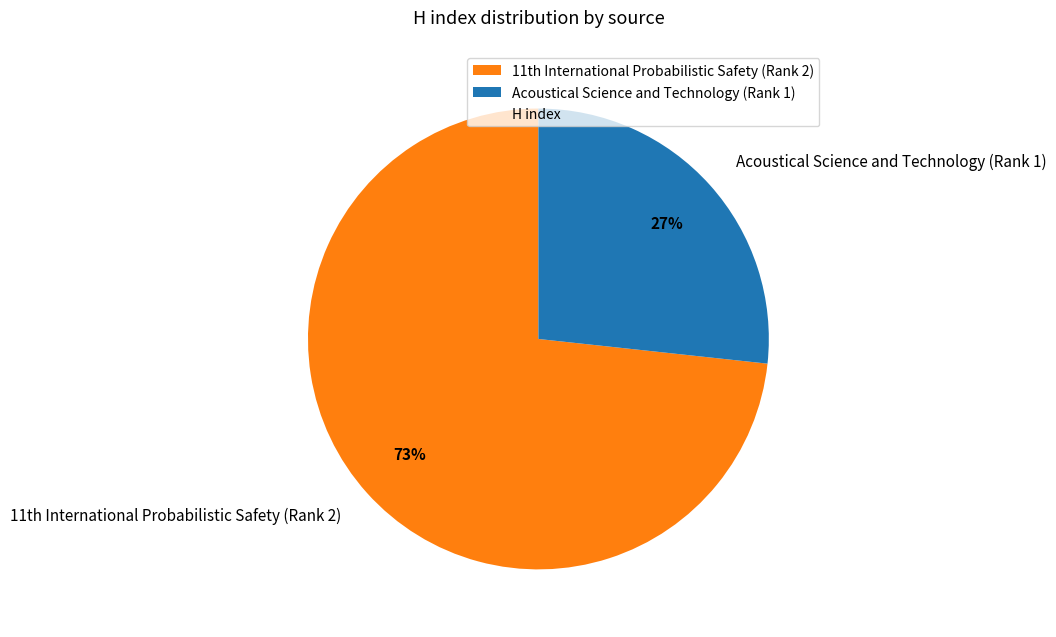

To the nearest percent, what percentage of the pie is Acoustical Science and Technology (Rank 1)?

27%